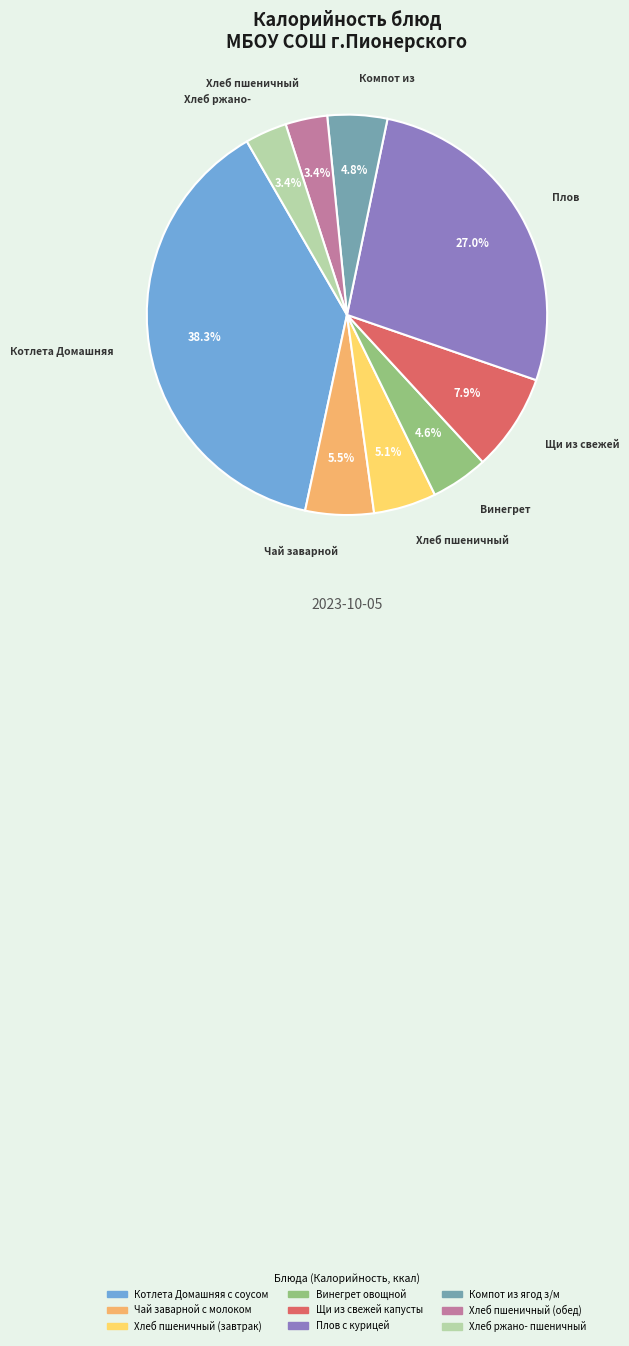

Does any single category account for the majority?

No